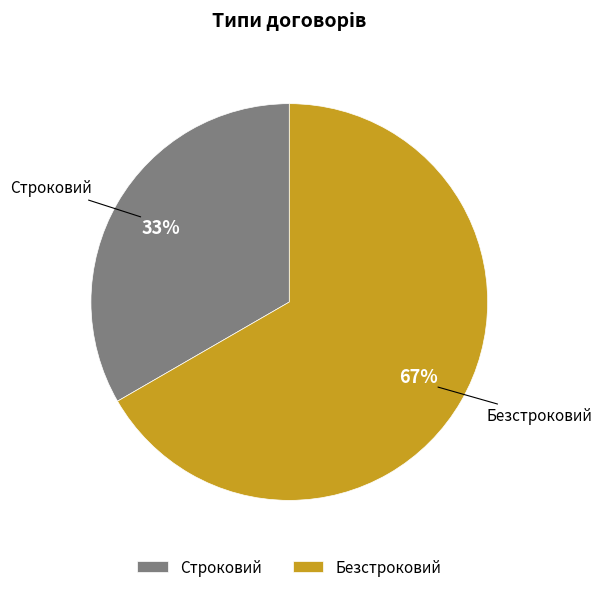

To the nearest percent, what is the average slice percentage?

50%